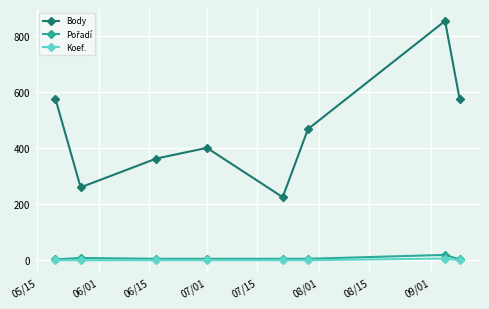

True or false: Koef. and Body intersect in this chart.

False